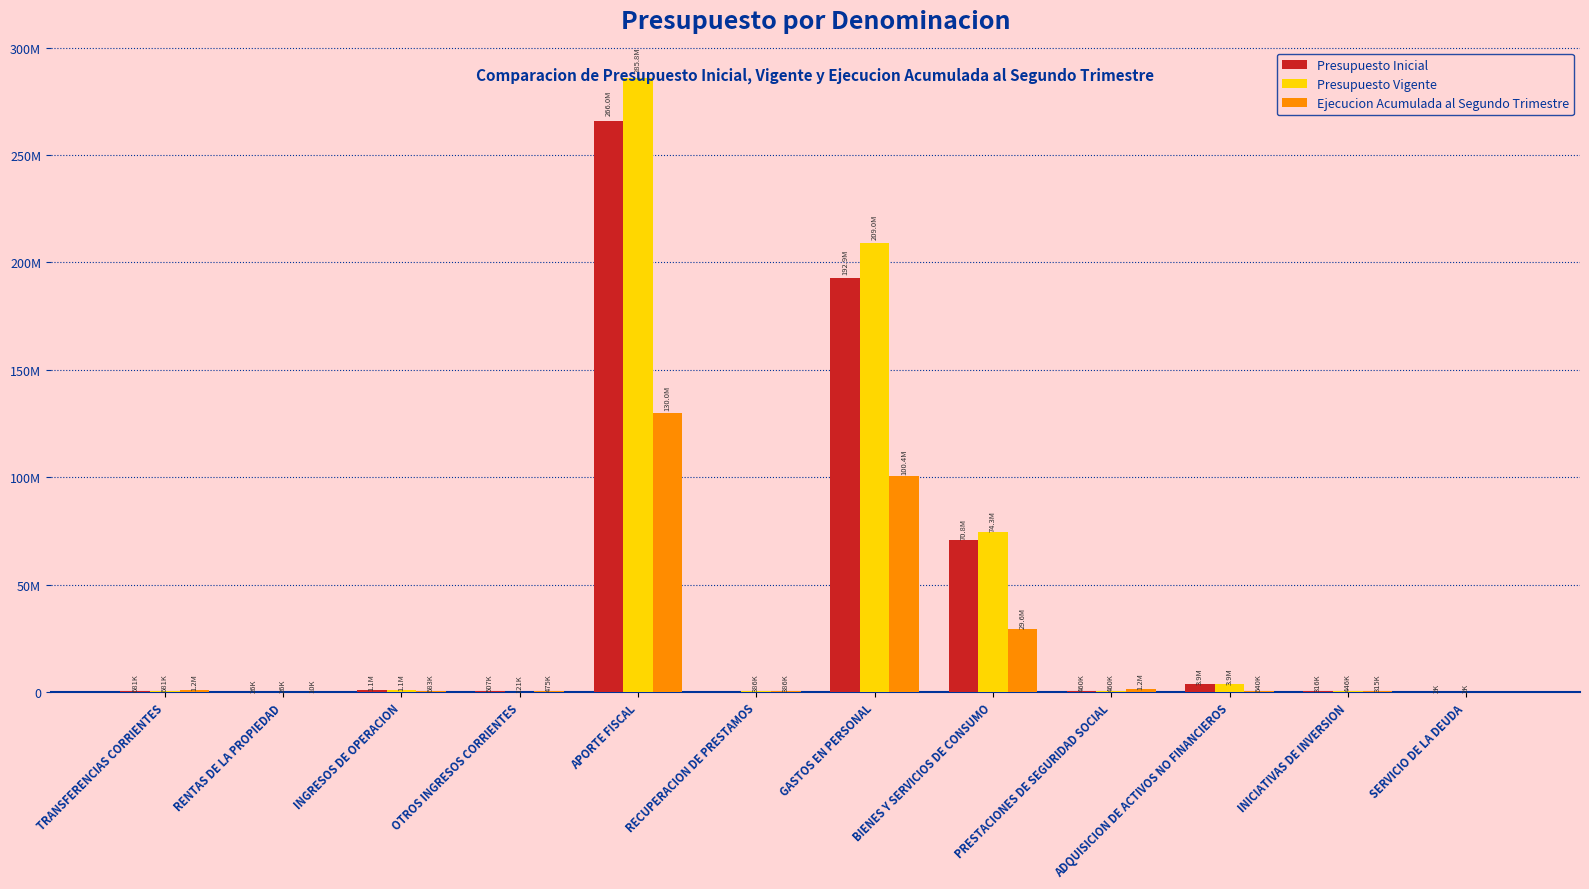

Which series changed the most between GASTOS EN PERSONAL and BIENES Y SERVICIOS DE CONSUMO?

Presupuesto Vigente